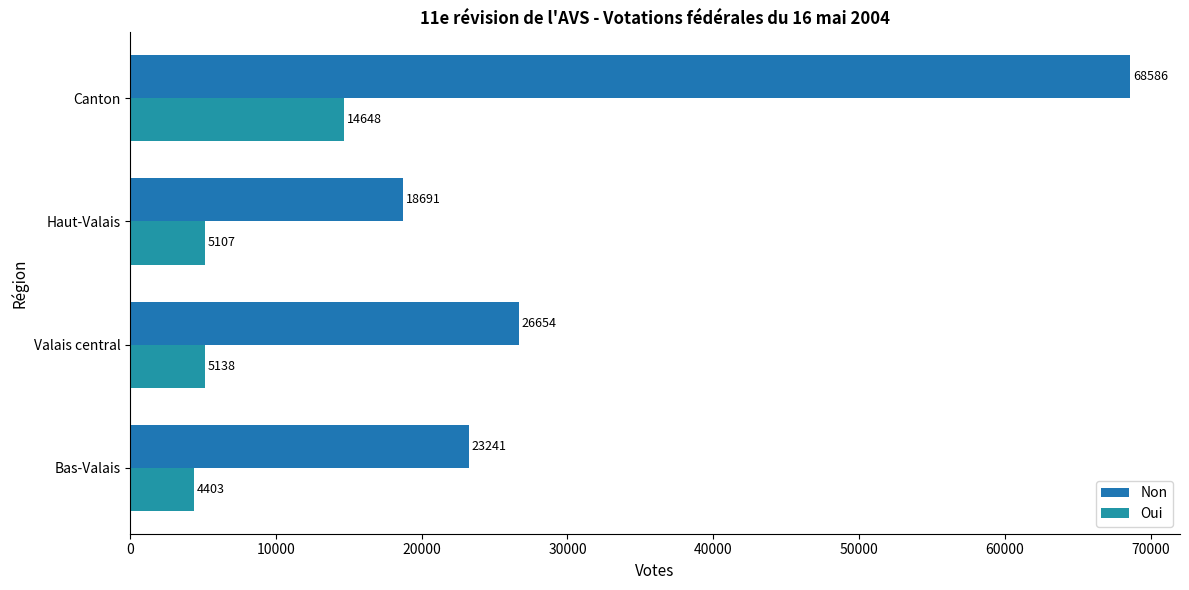

At which category is the sum across all series the highest?

Canton